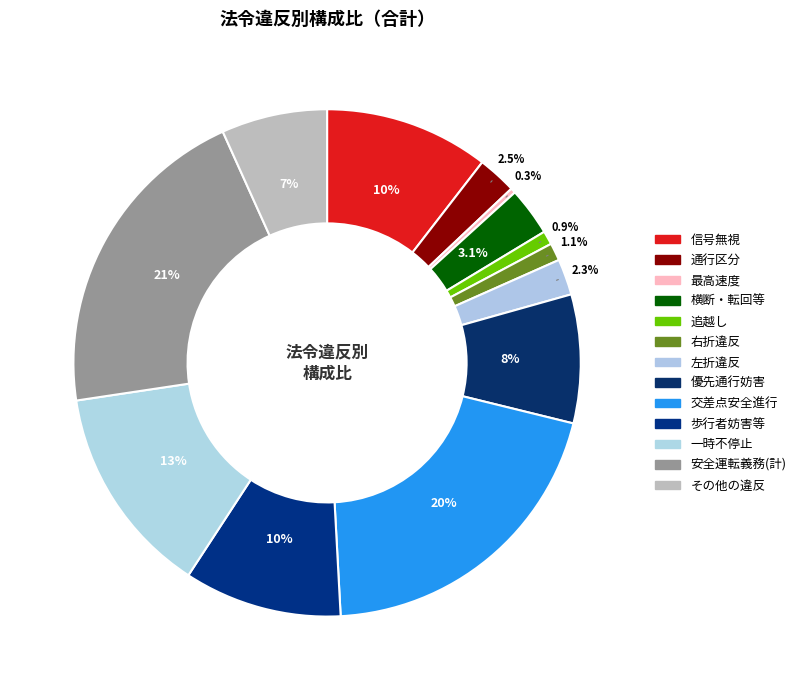

How much of the chart is everything except 歩行者妨害等?

89.9%